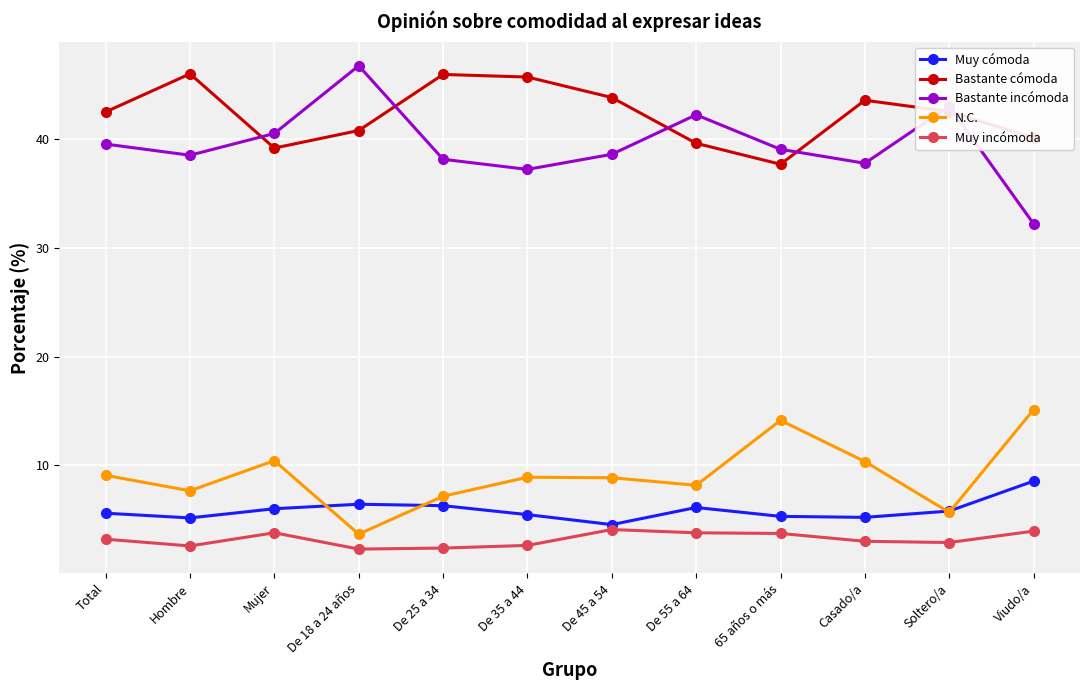

Is it true that Muy incómoda equals 2.4 at De 25 a 34?

True